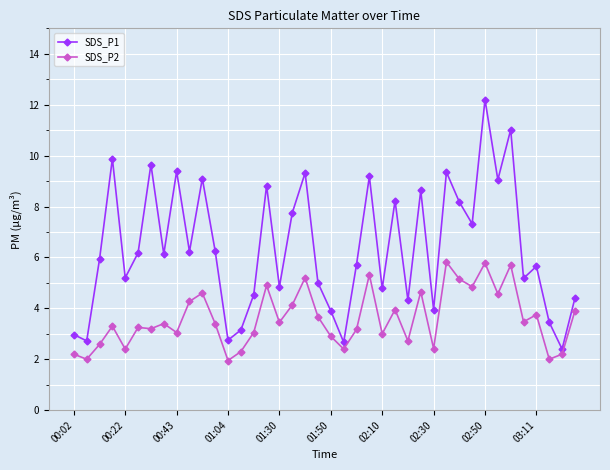

At how many categories does at least one series exceed 10?

2